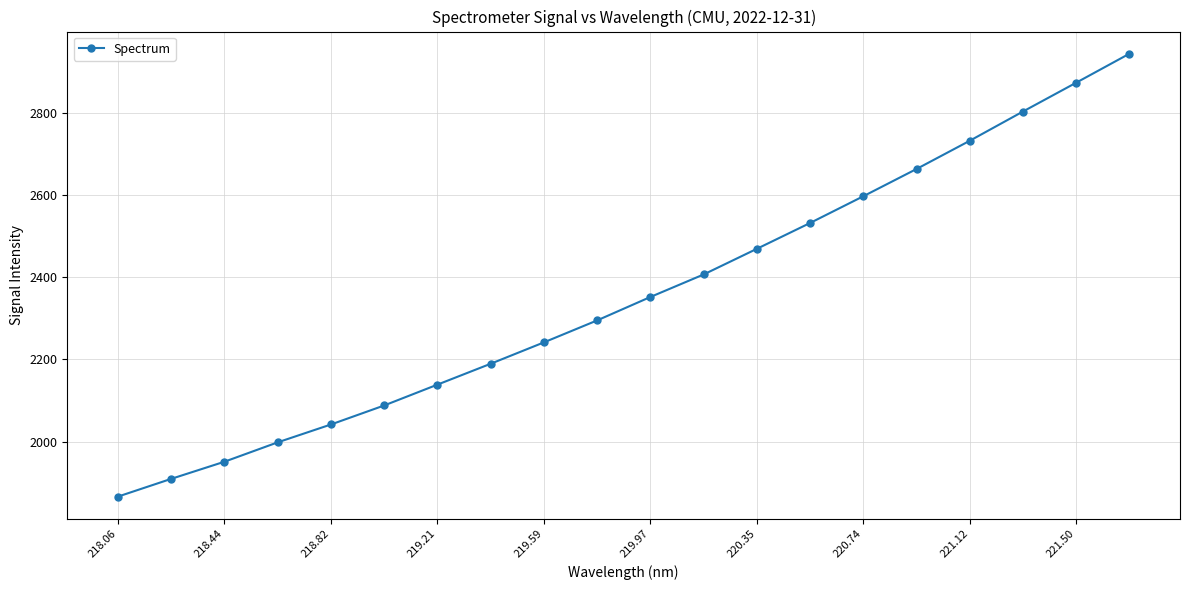

Reading left to right, list all the values displayed in this chart.

1866.6	1909.7	1951.4	1998.5	2041.9	2088.2	2138.8	2189.6	2241.6	2295.0	2351.9	2406.6	2468.9	2531.7	2596.7	2662.9	2731.6	2802.6	2872.6	2943.0